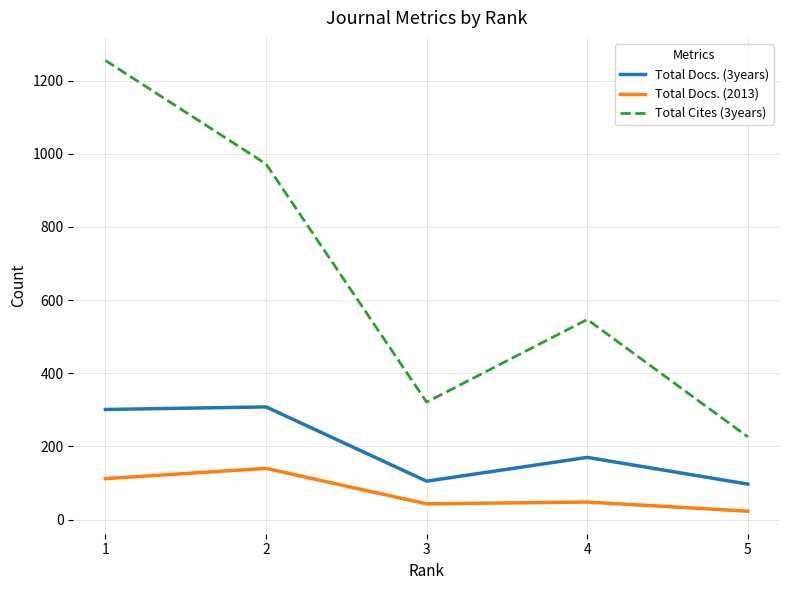

True or false: Total Docs. (3years) and Total Docs. (2013) intersect in this chart.

False